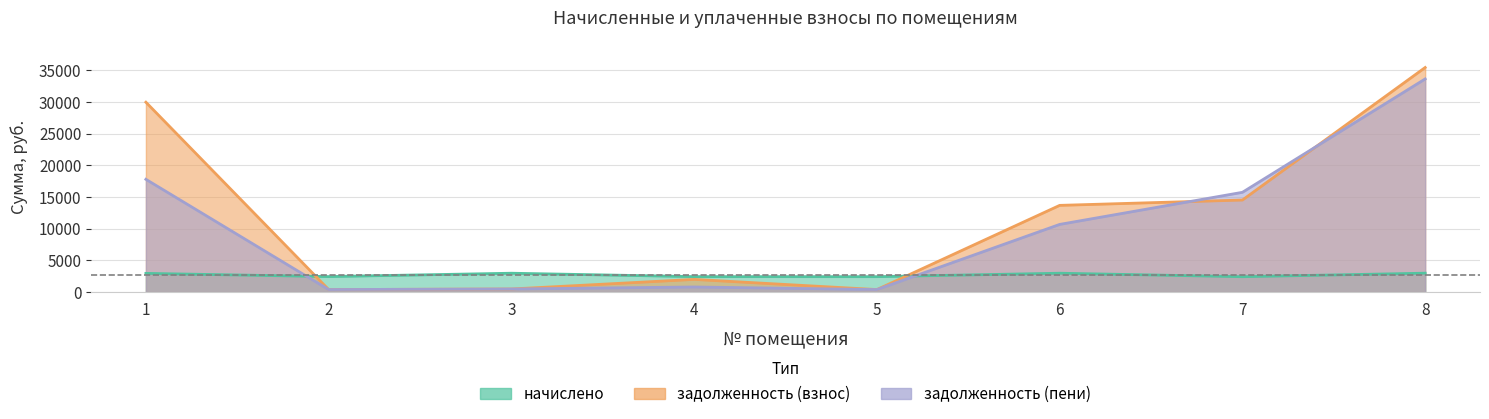

At 6, list the series in order from largest to smallest.

задолженность (взнос), задолженность (пени), начислено